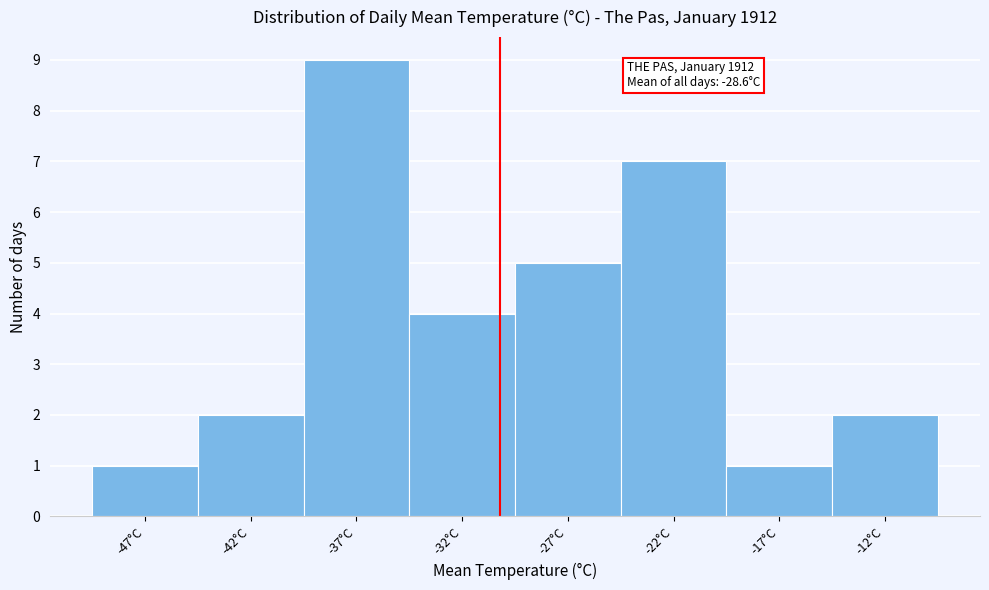

Reading left to right, what are all the values shown in this chart?

-47°C=1	-42°C=2	-37°C=9	-32°C=4	-27°C=5	-22°C=7	-17°C=1	-12°C=2